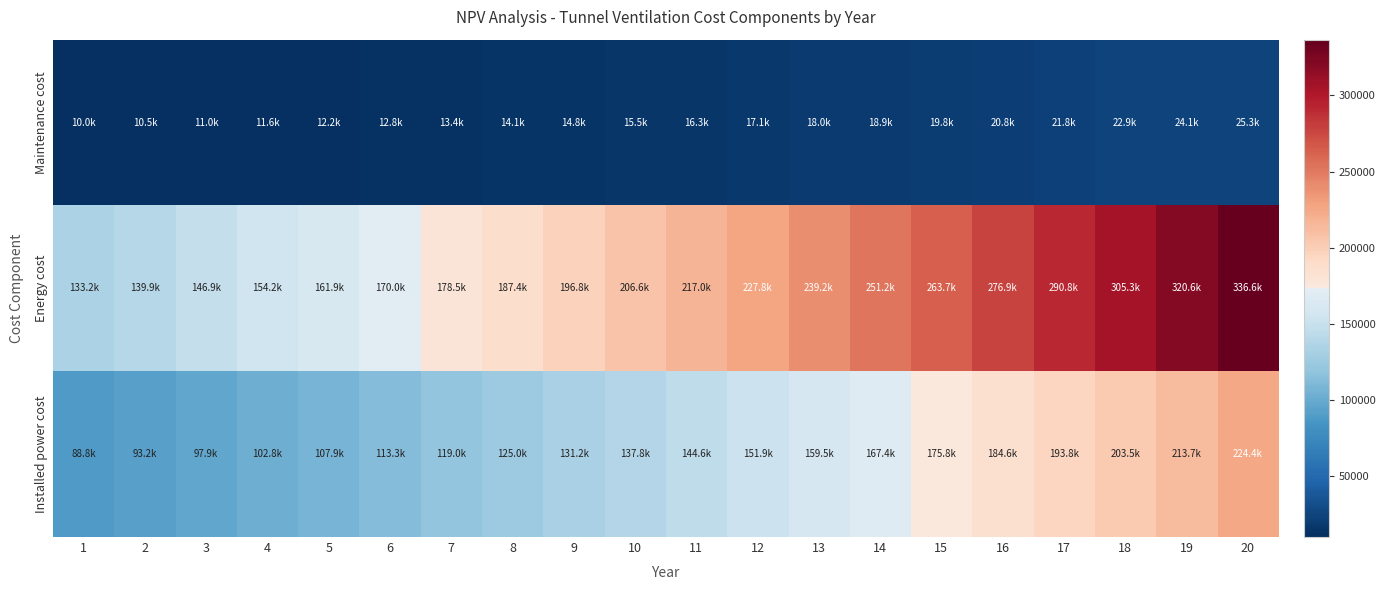

Rank the series by their maximum value, from lowest to highest.

Maintenance cost, Installed power cost, Energy cost